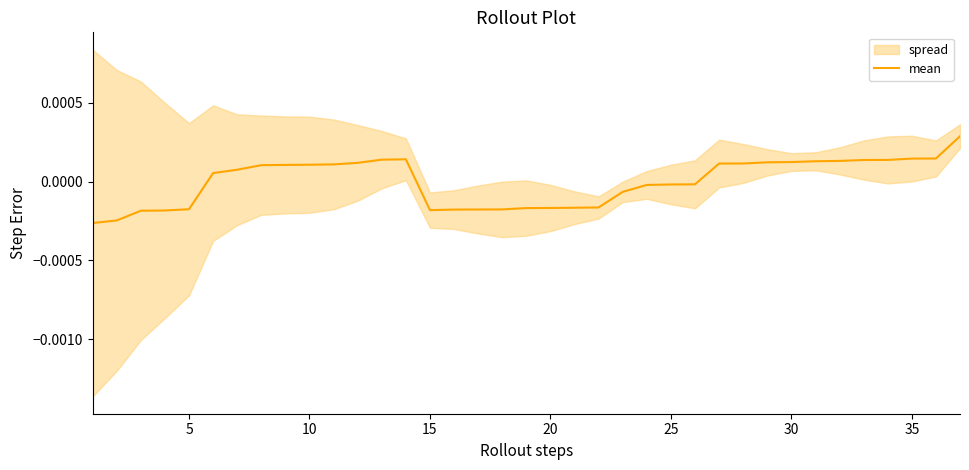

Is it true that the value at 5 is -0.0?

True